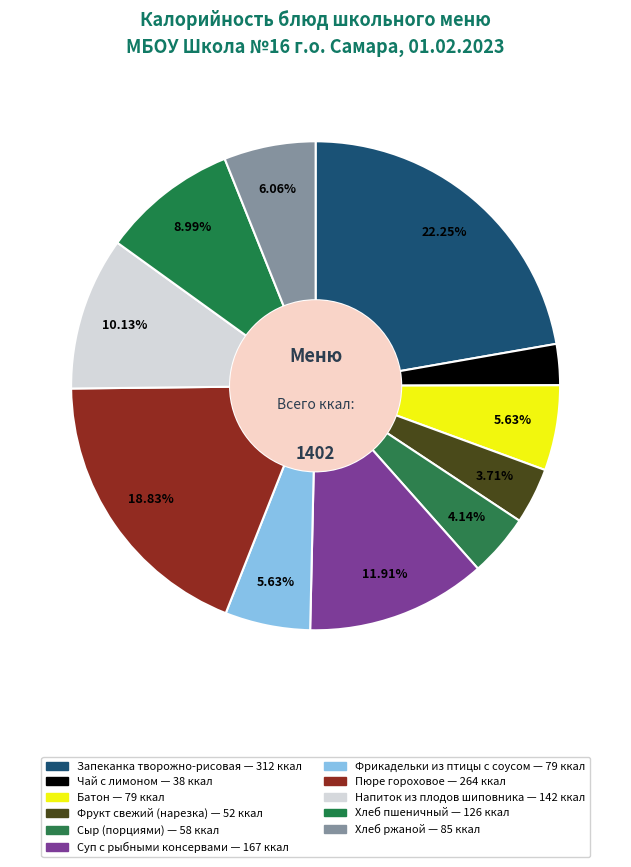

How many slices are in this pie chart?

11